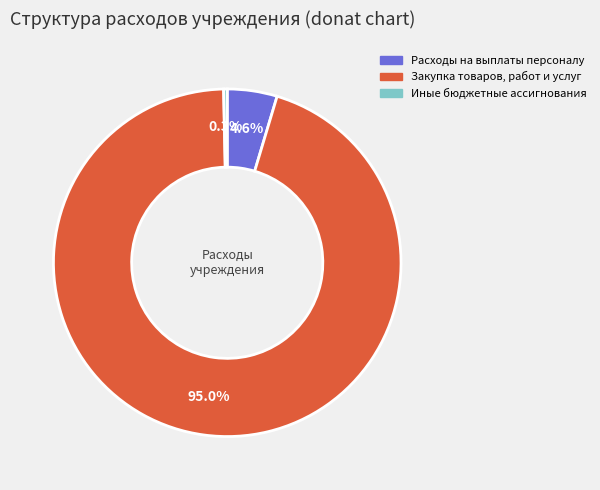

To the nearest percent, what is the average slice percentage?

33%